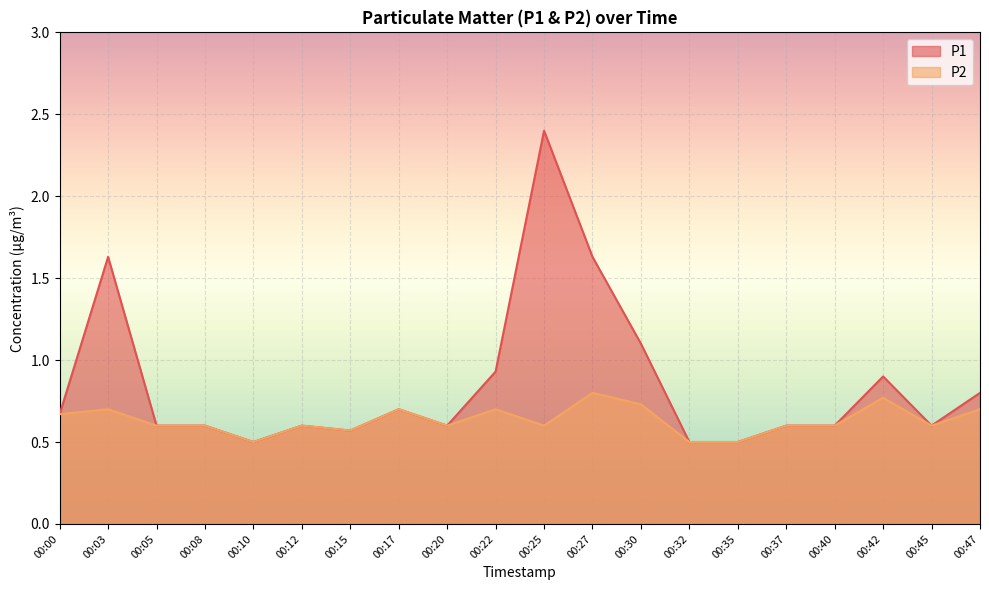

Which series has the largest total across all categories?

P1